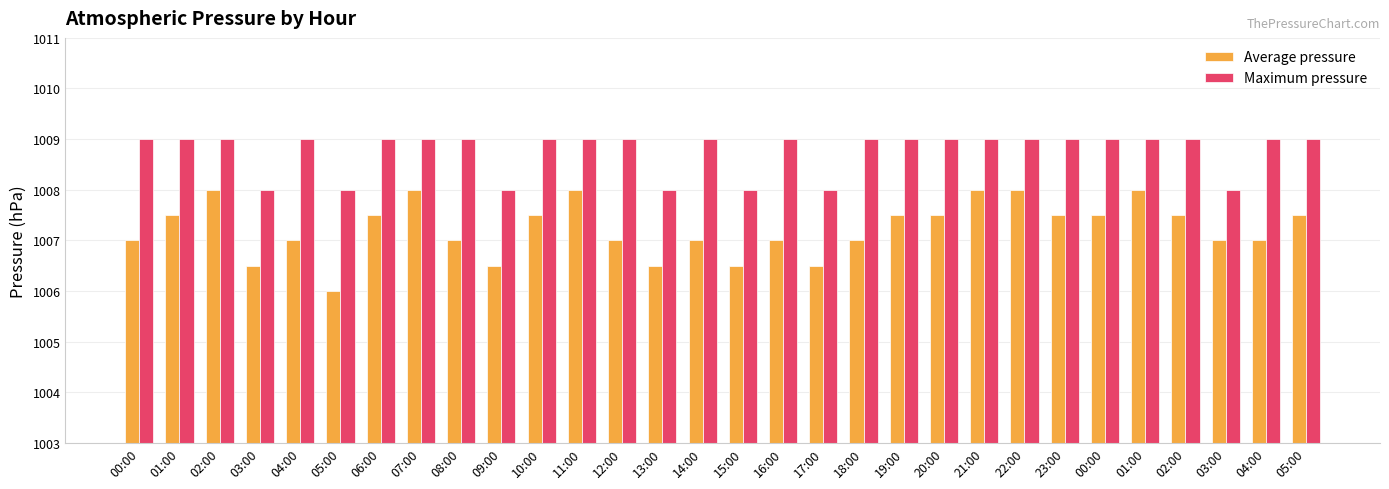

The Maximum pressure series shows 1009.0 at 20:00. True or false?

True